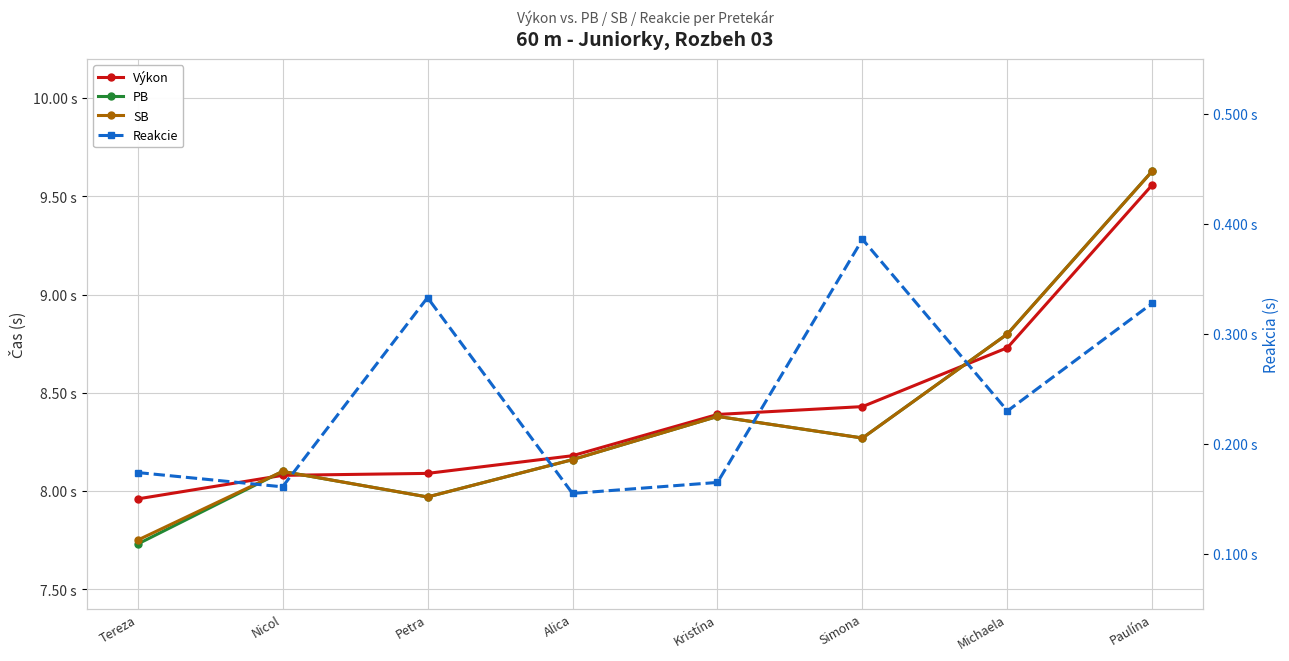

What is the value of the Výkon point at the 3rd from the left?

8.1